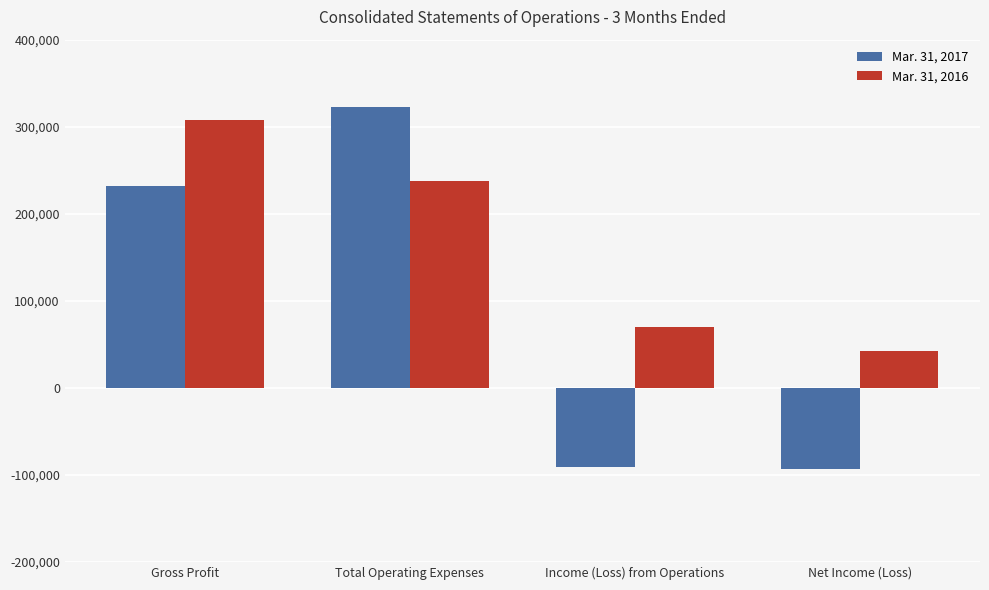

What is the minimum value shown in the chart?

-92783